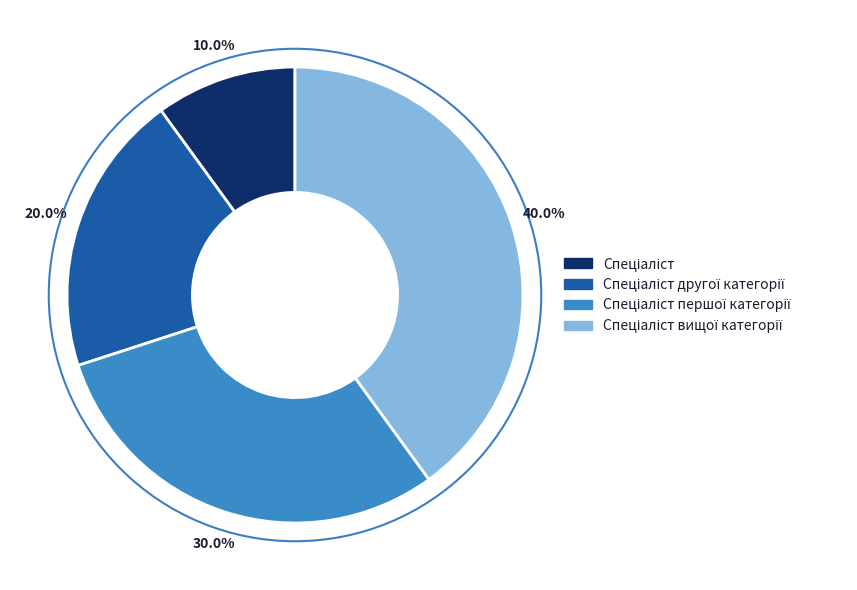

Is there any slice that represents more than half of the pie?

No